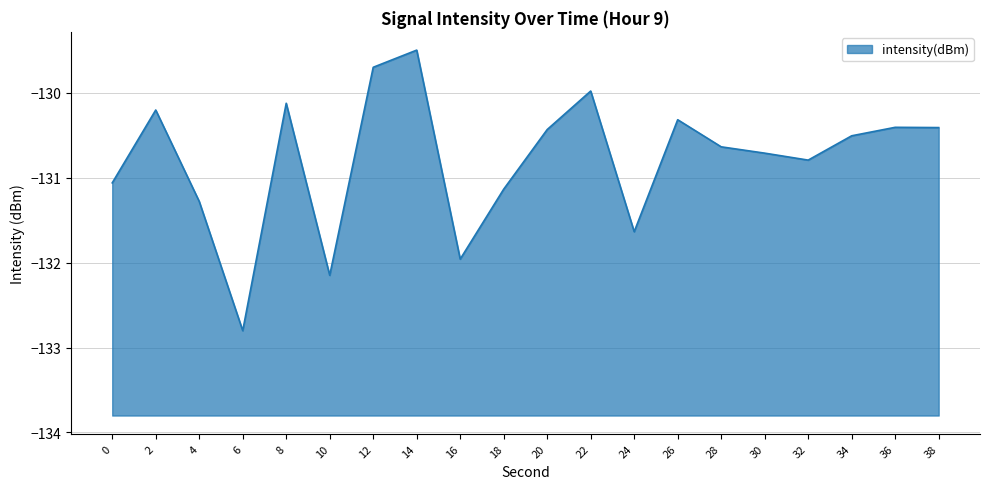

How many values are below -130?

17